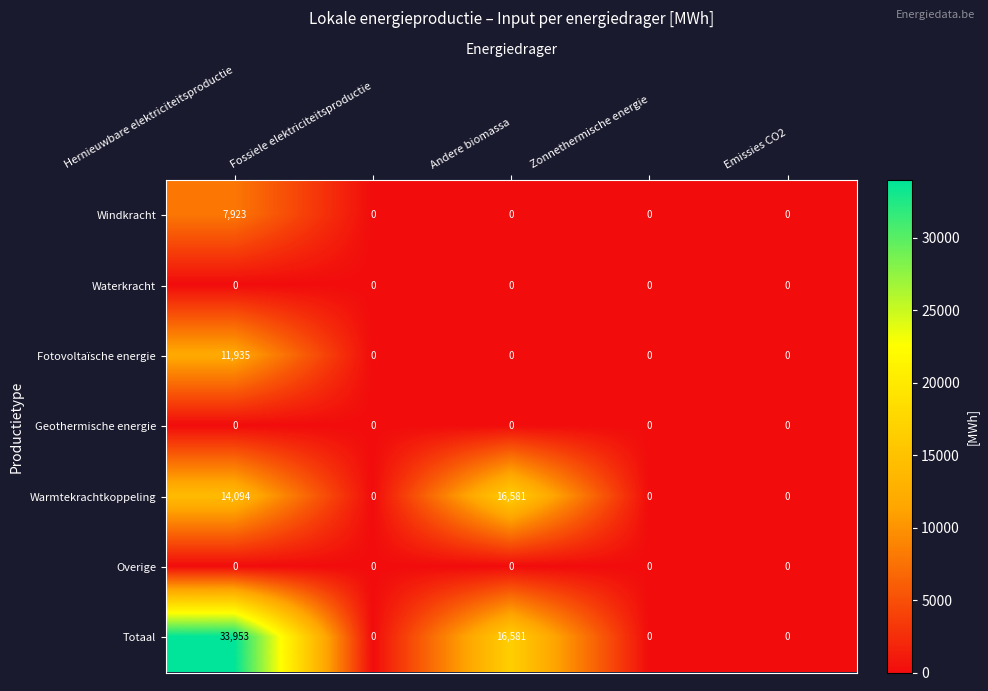

True or false: Warmtekrachtkoppeling has a value of 22509 at Hernieuwbare elektriciteitsproductie.

False